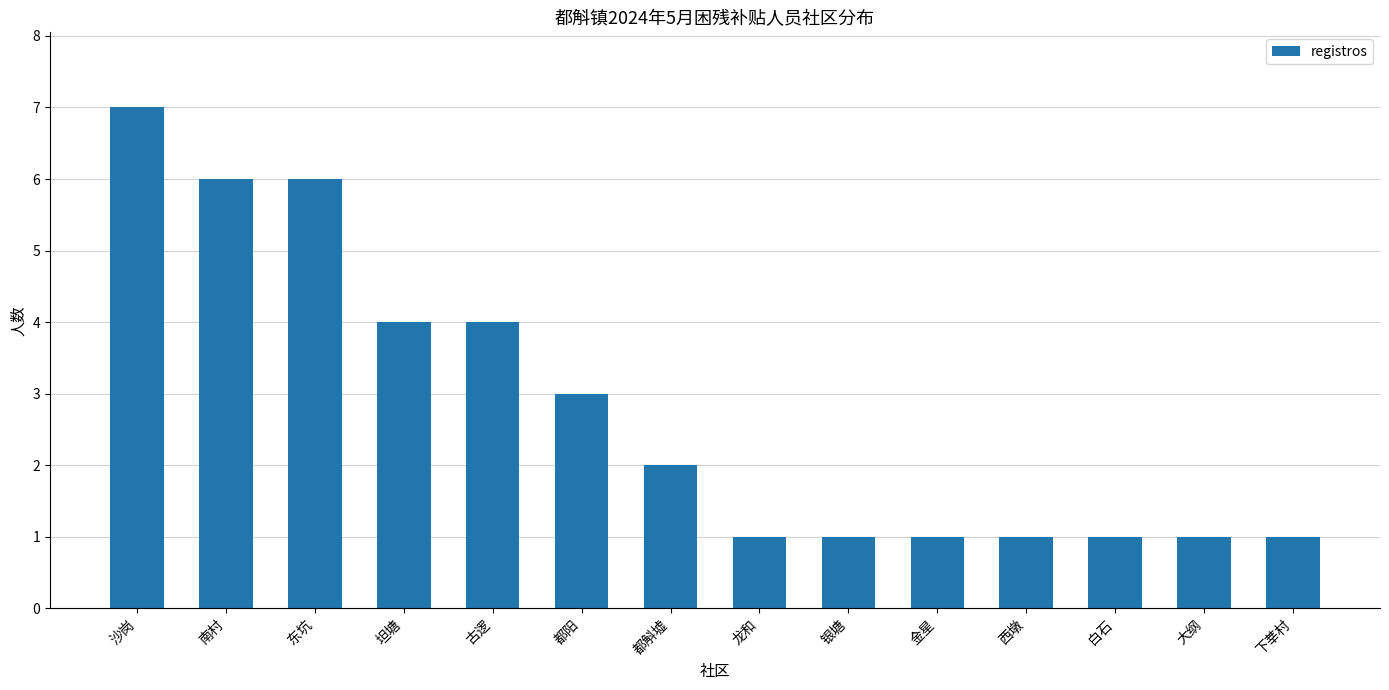

What is the label of the 12th bar from the right?

东坑